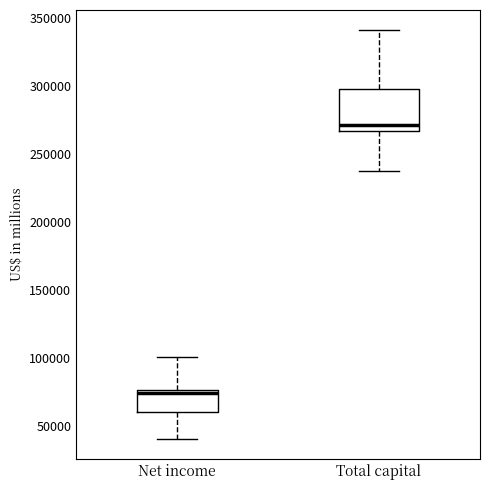

Reading left to right, transcribe this box plot: for each box, give where its median line is, the range the box spans, and where its two whiskers end, as read against the y-axis. The values are not printed on the chart, so give them approximately, as read against the axis.

Net income: median 75000 (just below the box's upper edge), box 60000 to 75000, whiskers 40000 to 100000
Total capital: median 270000, box 265000 to 300000, whiskers 240000 to 340000